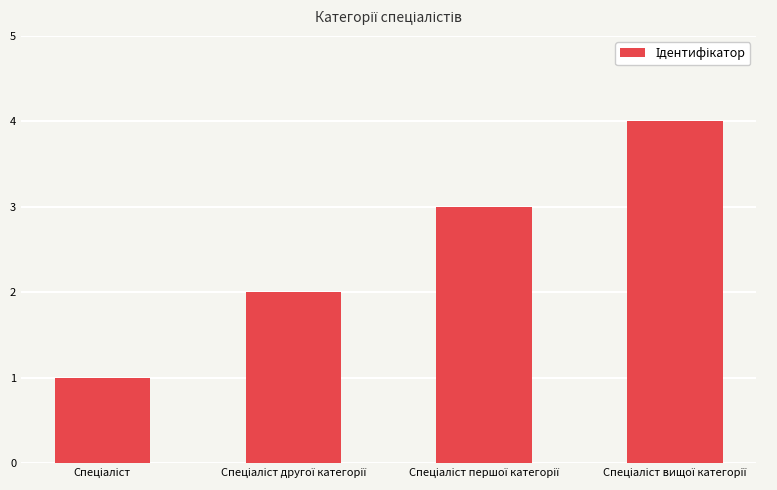

Reading right to left, extract all data points from this chart.

4	3	2	1